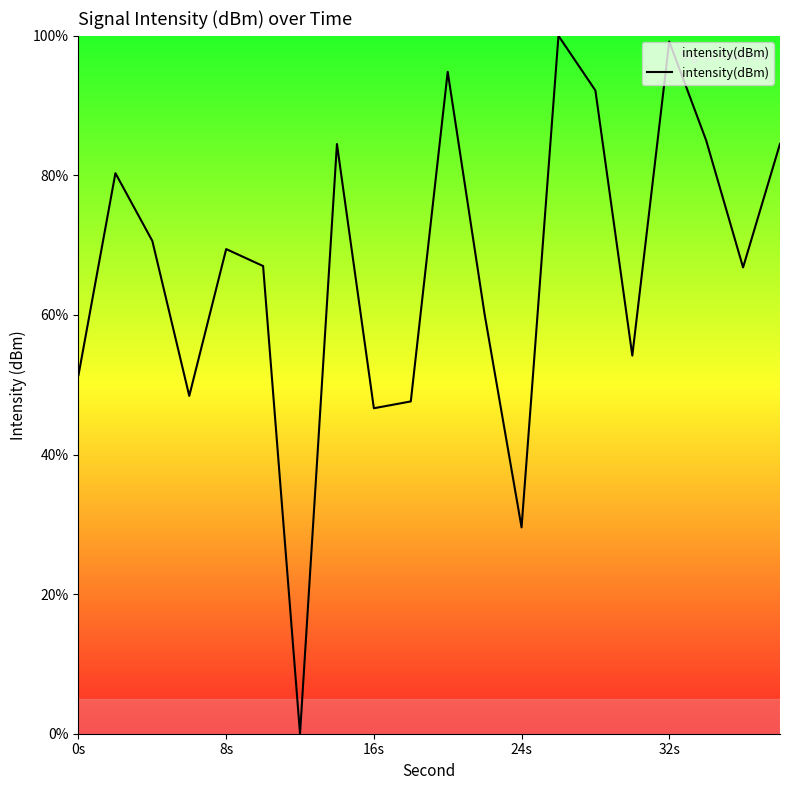

What is the maximum value shown in the chart?

100.0